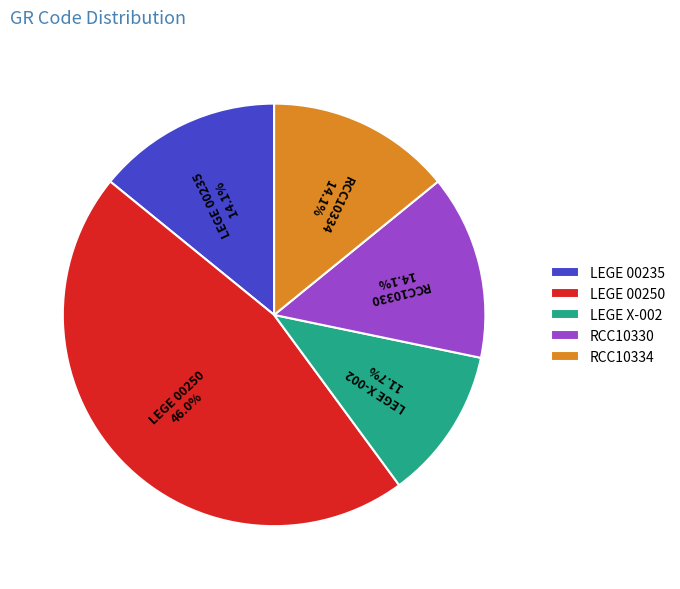

Which category has the smallest portion of the pie?

LEGE X-002